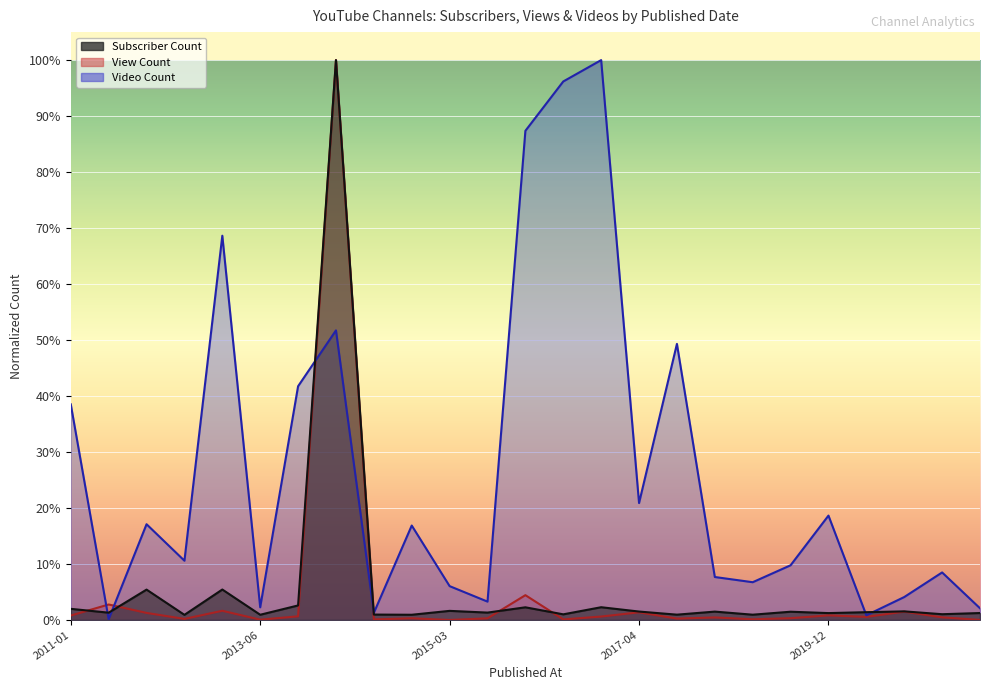

What are all the series names shown in the legend?

Subscriber Count, View Count, Video Count